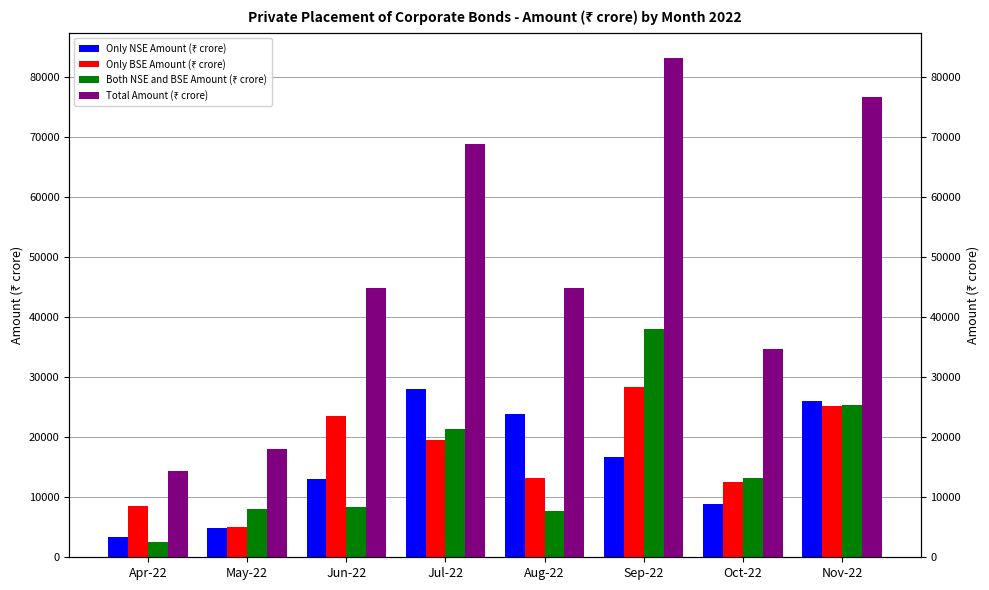

How many data points does each series have?

8